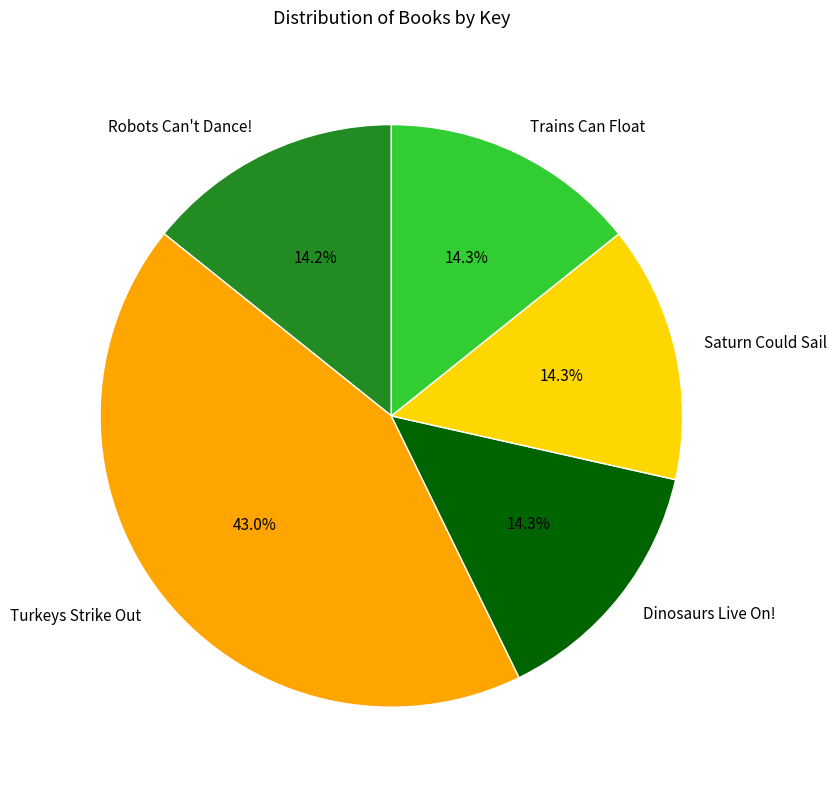

Which category has the biggest portion of the pie?

Turkeys Strike Out